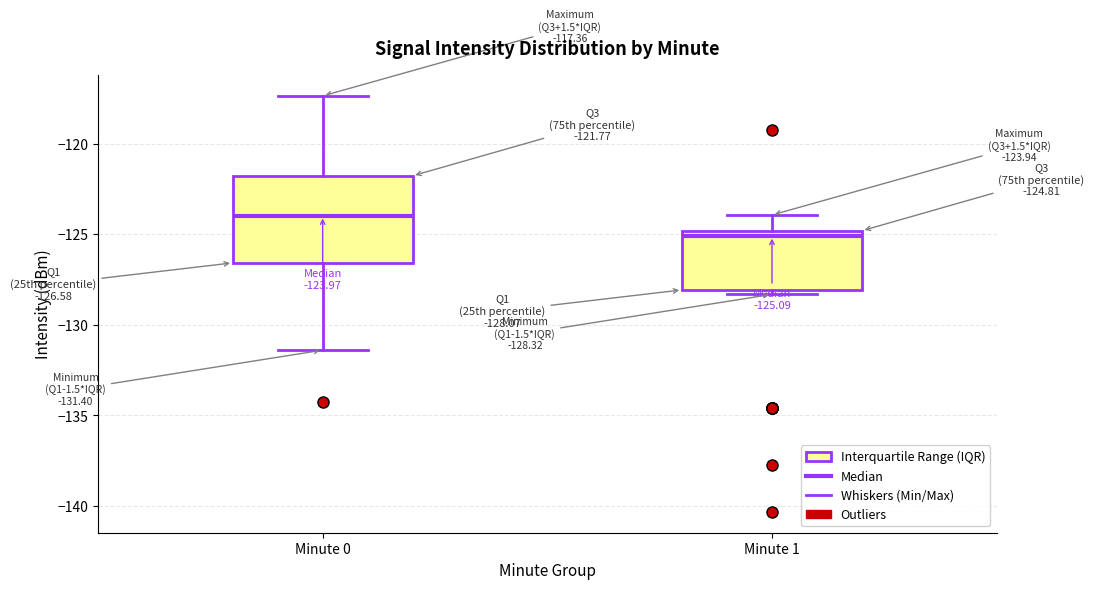

Comparing the boxes themselves (not the whiskers), which one is the tallest?

Minute 0